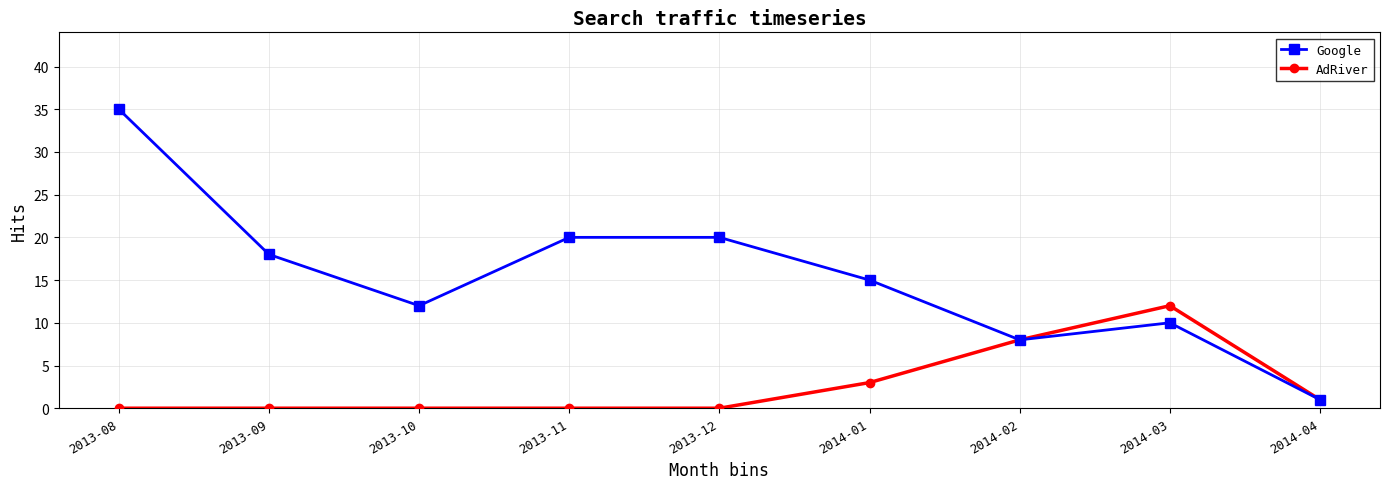

In Google, how many points are lower than both neighbors (excluding endpoints)?

2